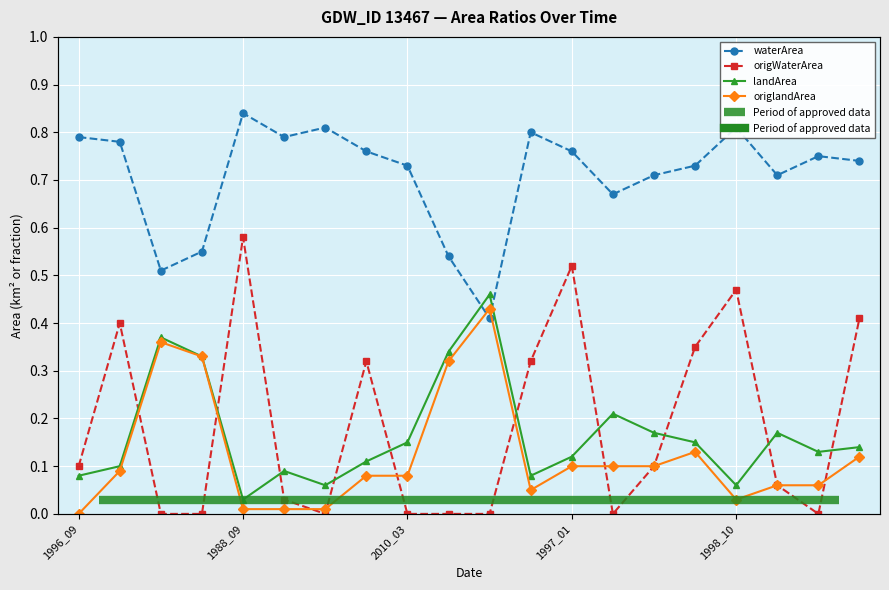

At 2015_11, list the series in order from largest to smallest.

waterArea, landArea, origlandArea, origWaterArea